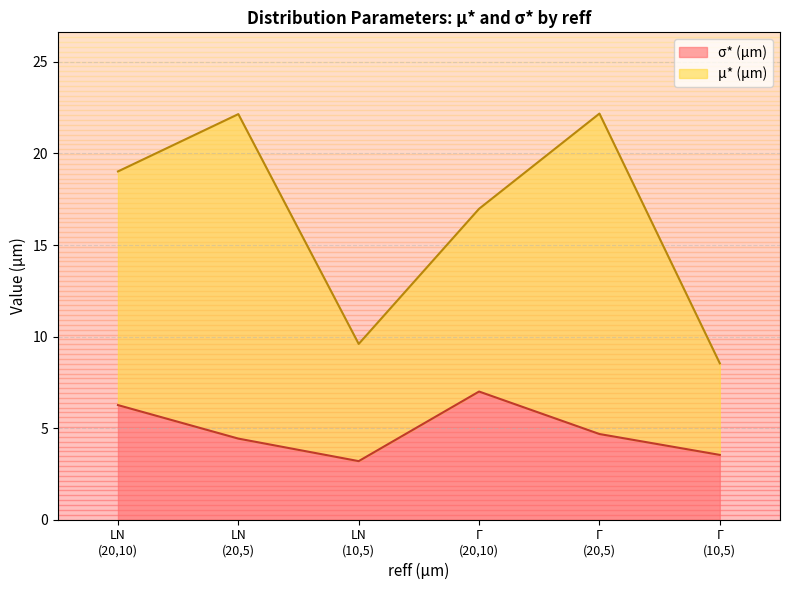

What is the highest value of the σ* (µm) series?

7.0